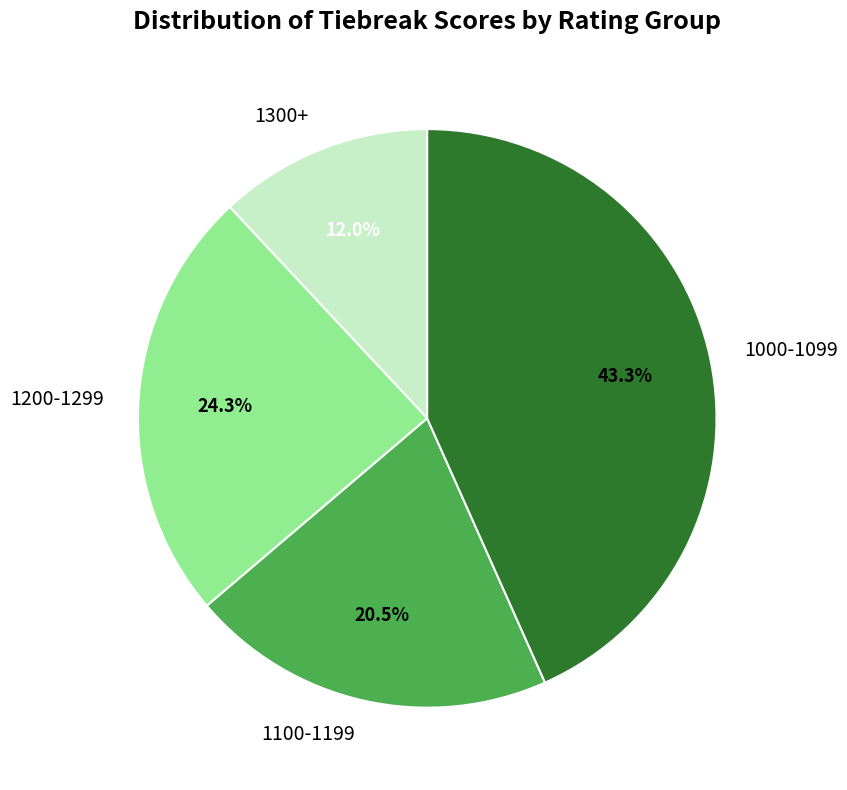

Approximately how many times larger is the value at 1200-1299 compared to 1100-1199?

1.2